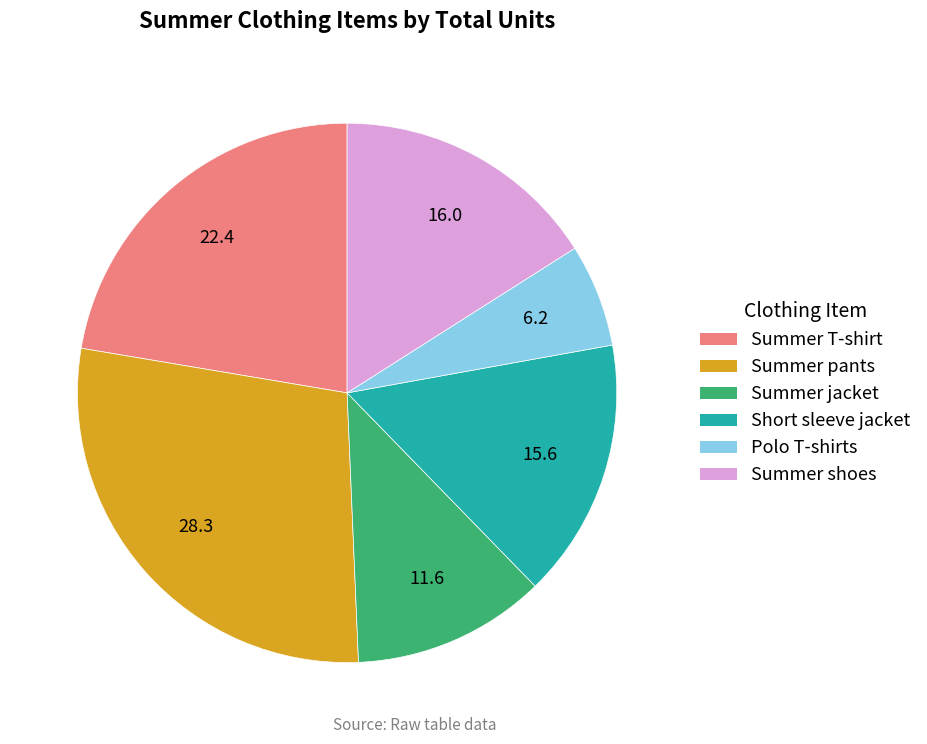

Which has a higher value, Summer pants or Summer jacket?

Summer pants